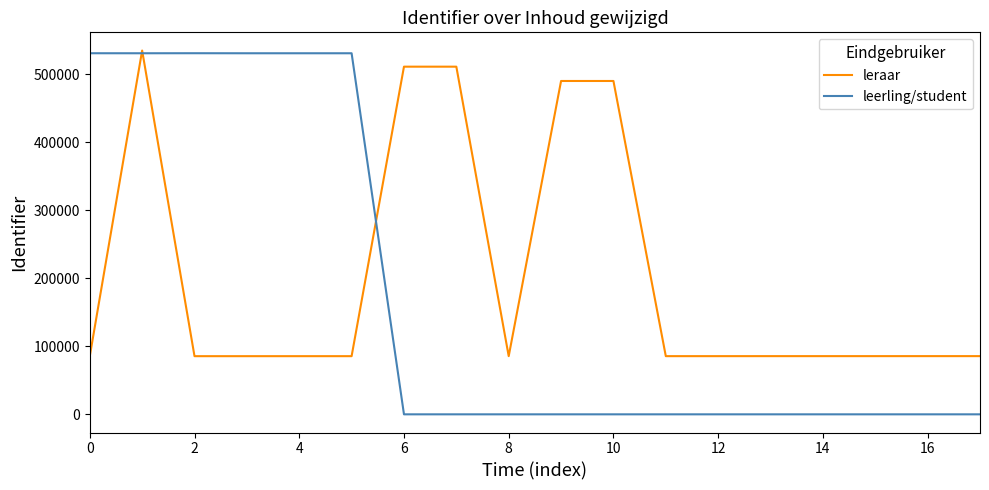

What is the highest value of the leraar series?

534730